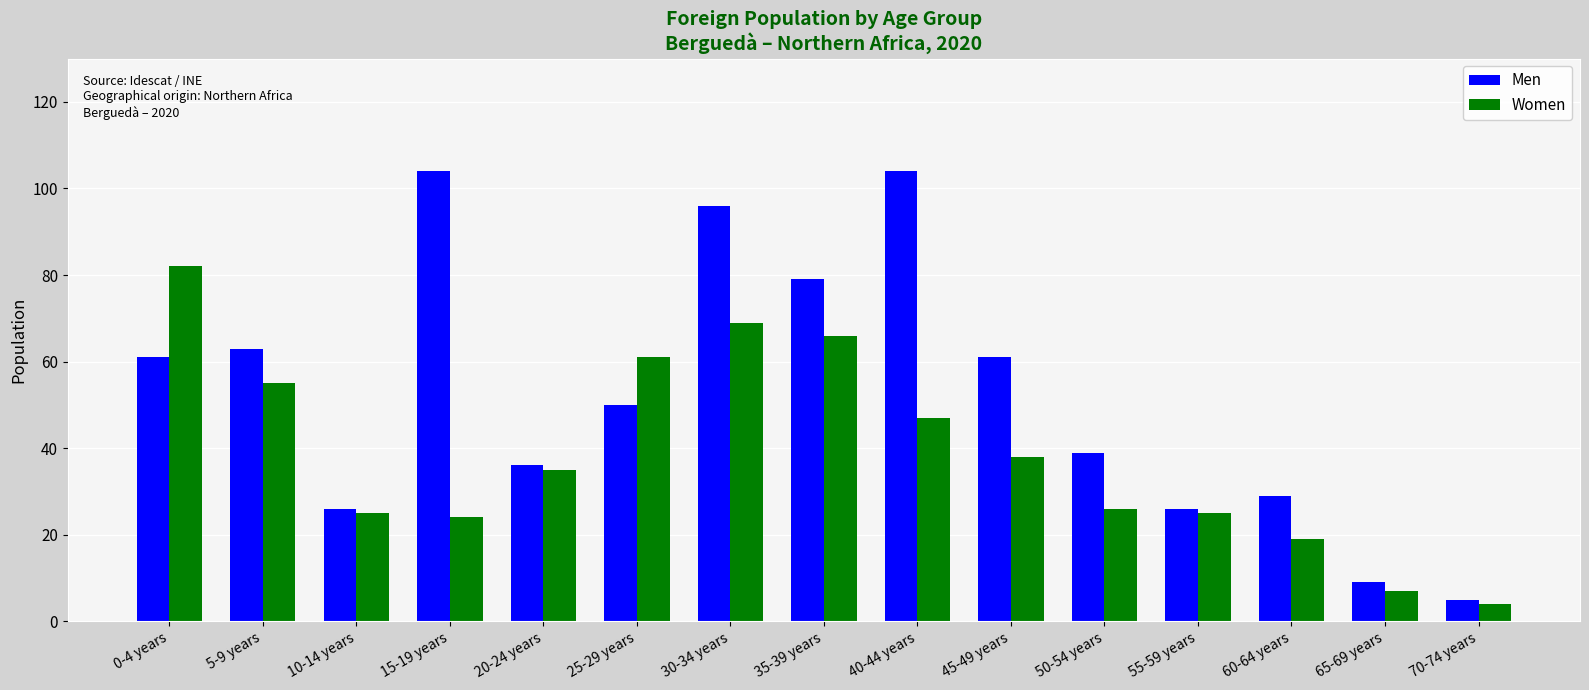

Reading right to left, list all the values displayed in this chart.

Men: 70-74 years=5	65-69 years=9	60-64 years=29	55-59 years=26	50-54 years=39	45-49 years=61	40-44 years=104	35-39 years=79	30-34 years=96	25-29 years=50	20-24 years=36	15-19 years=104	10-14 years=26	5-9 years=63	0-4 years=61
Women: 70-74 years=4	65-69 years=7	60-64 years=19	55-59 years=25	50-54 years=26	45-49 years=38	40-44 years=47	35-39 years=66	30-34 years=69	25-29 years=61	20-24 years=35	15-19 years=24	10-14 years=25	5-9 years=55	0-4 years=82